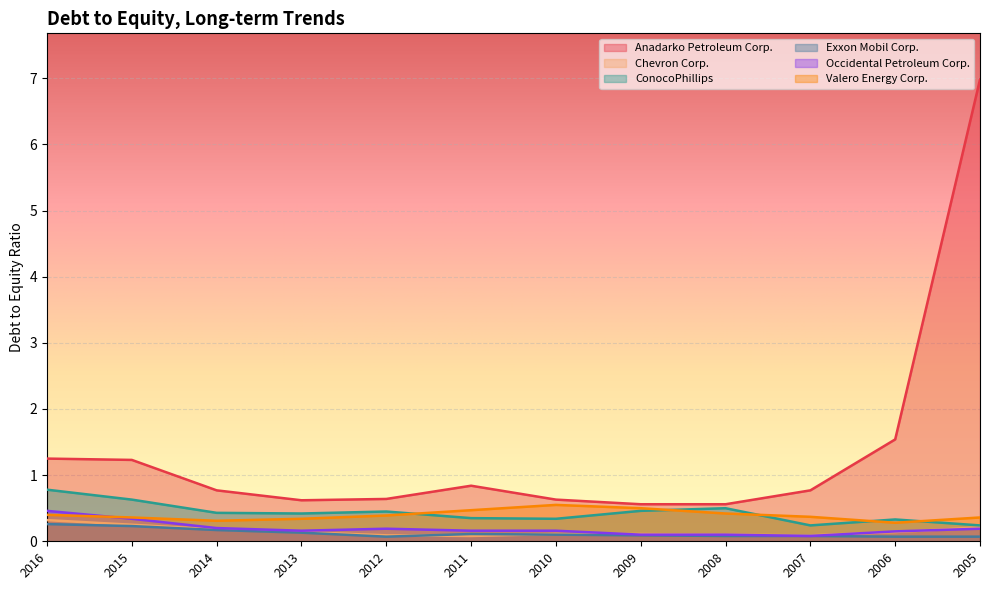

Where is the first local maximum for ConocoPhillips?

2012